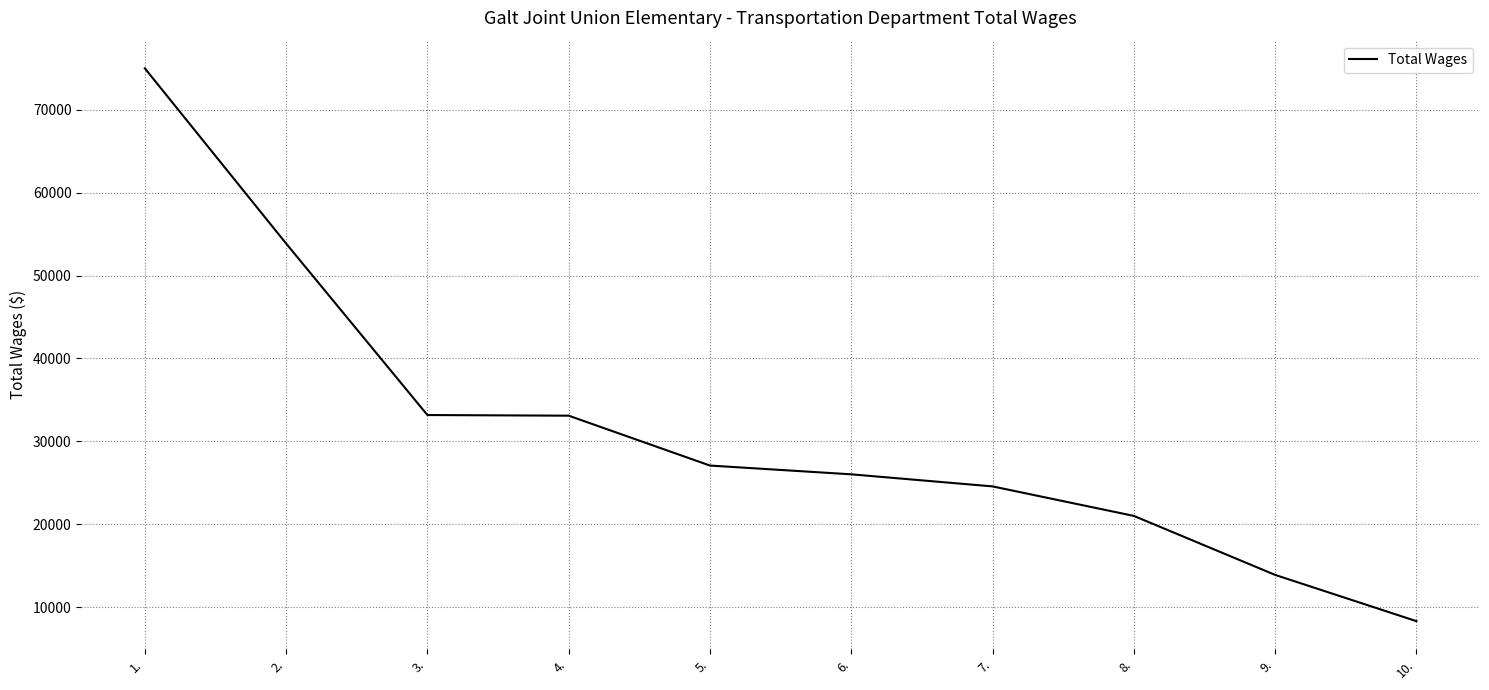

Which category has the lowest value across all series?

10.